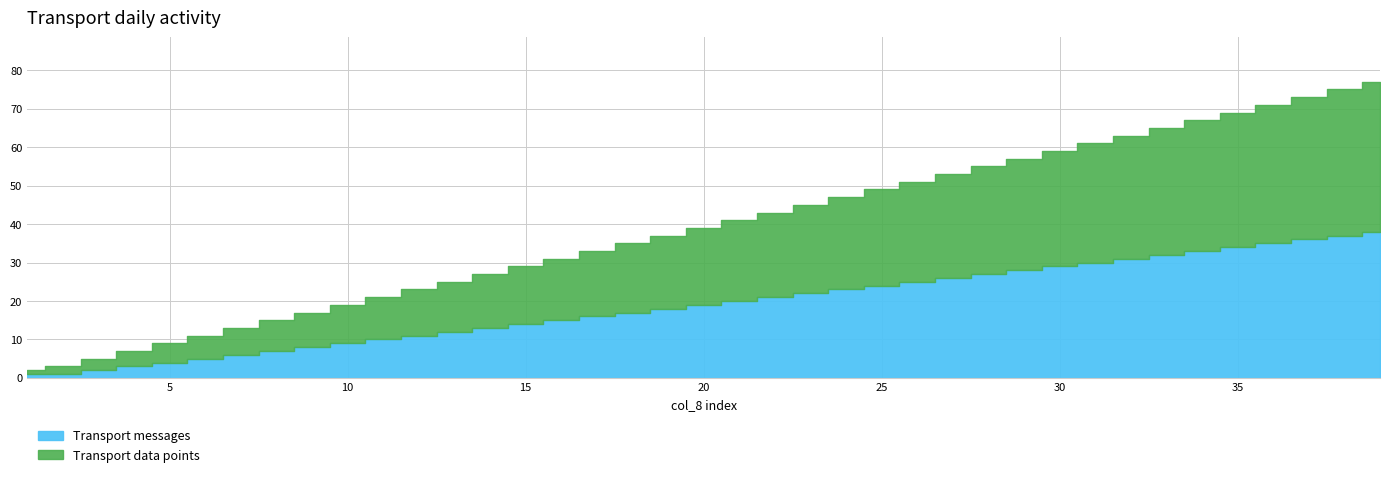

True or false: col_13 and col_15 intersect in this chart.

False